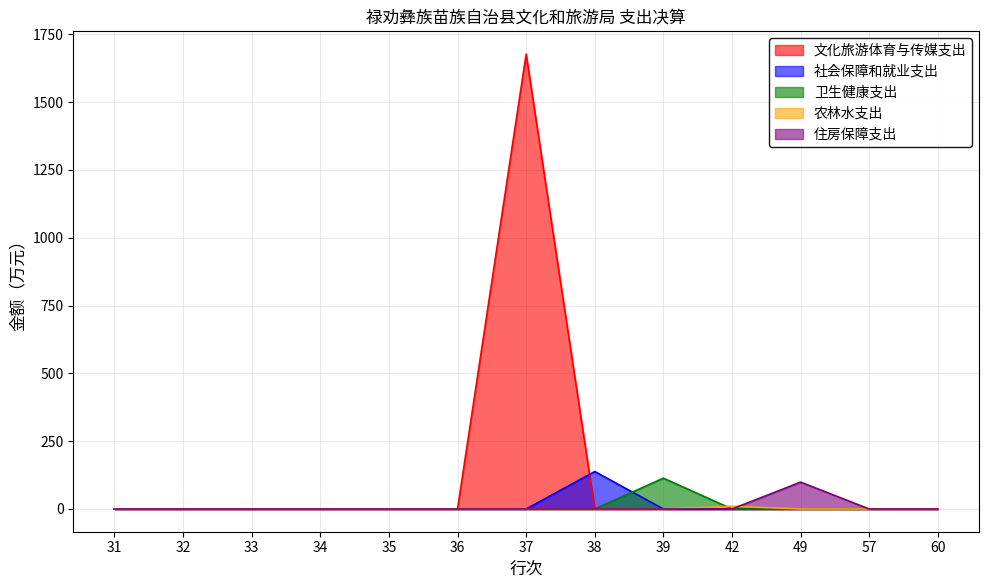

What is the average value of the 卫生健康支出 series?

8.7